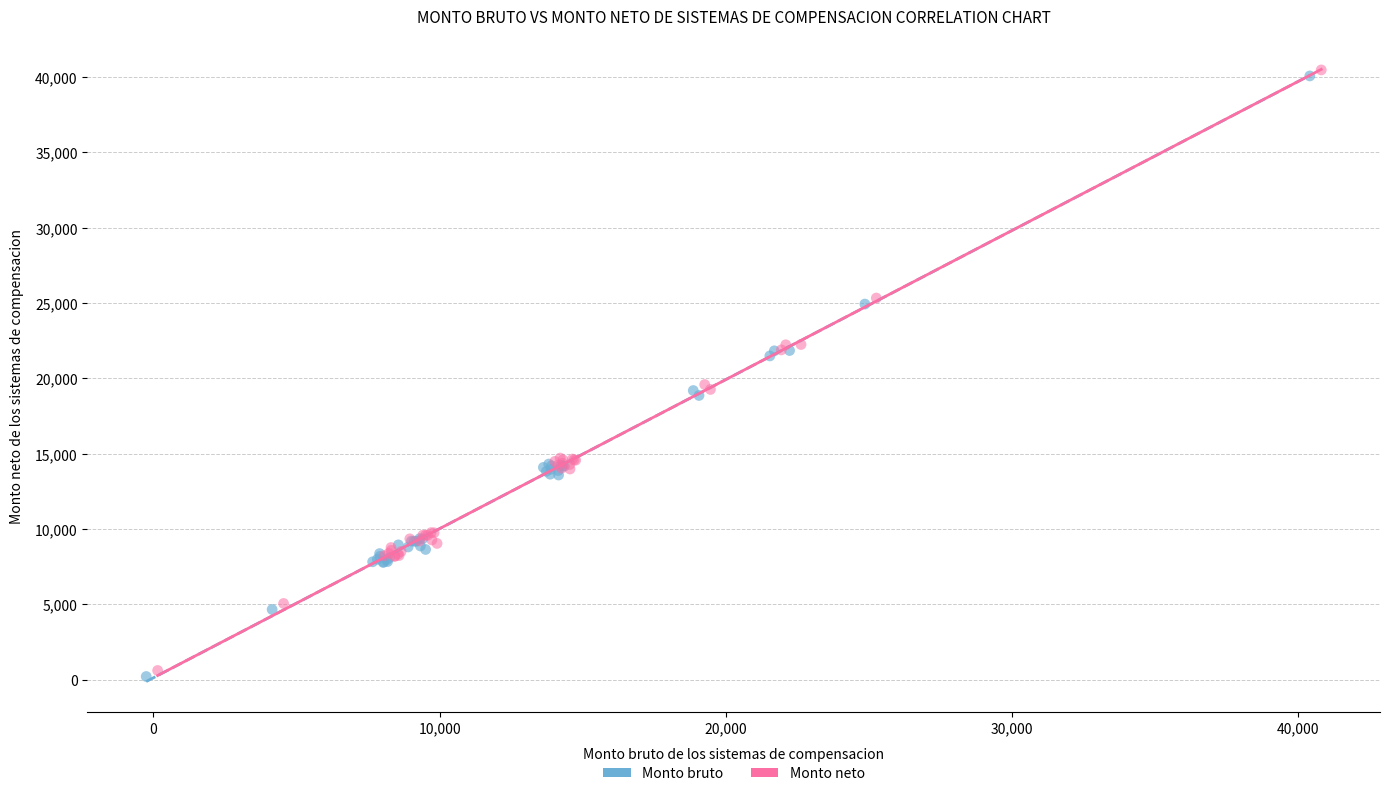

Which series contains the lowest Y value?

Monto bruto